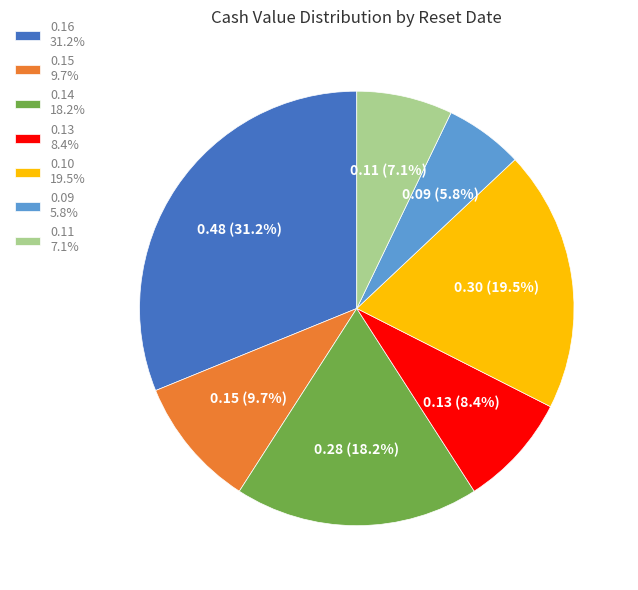

Which category has the smallest portion of the pie?

0.09 5.8%